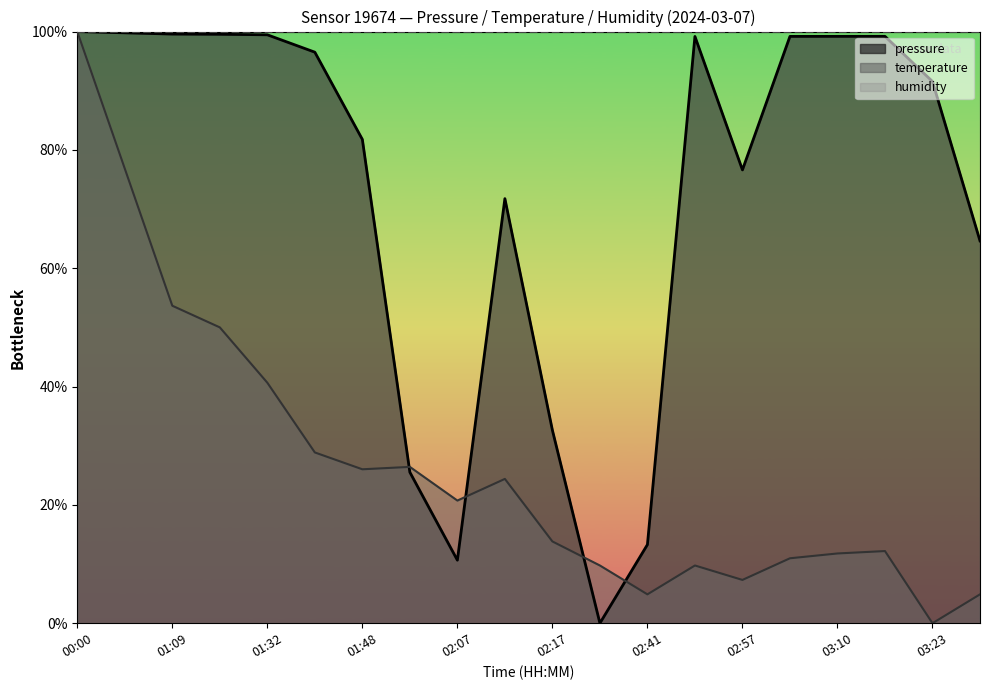

Between 03:10 and 01:32, which is larger?

01:32